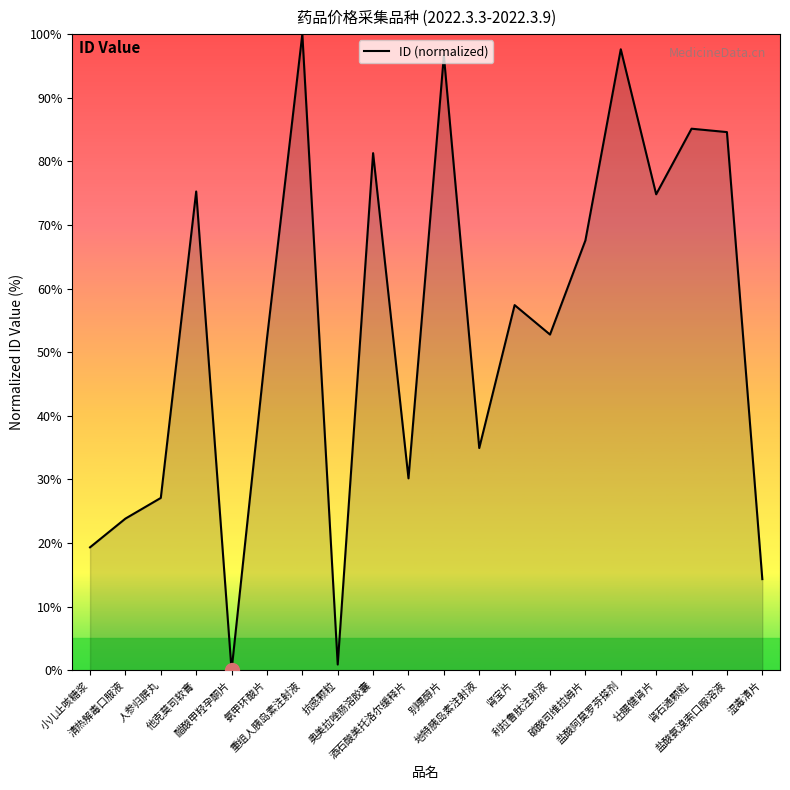

What is the maximum value shown in the chart?

100.0